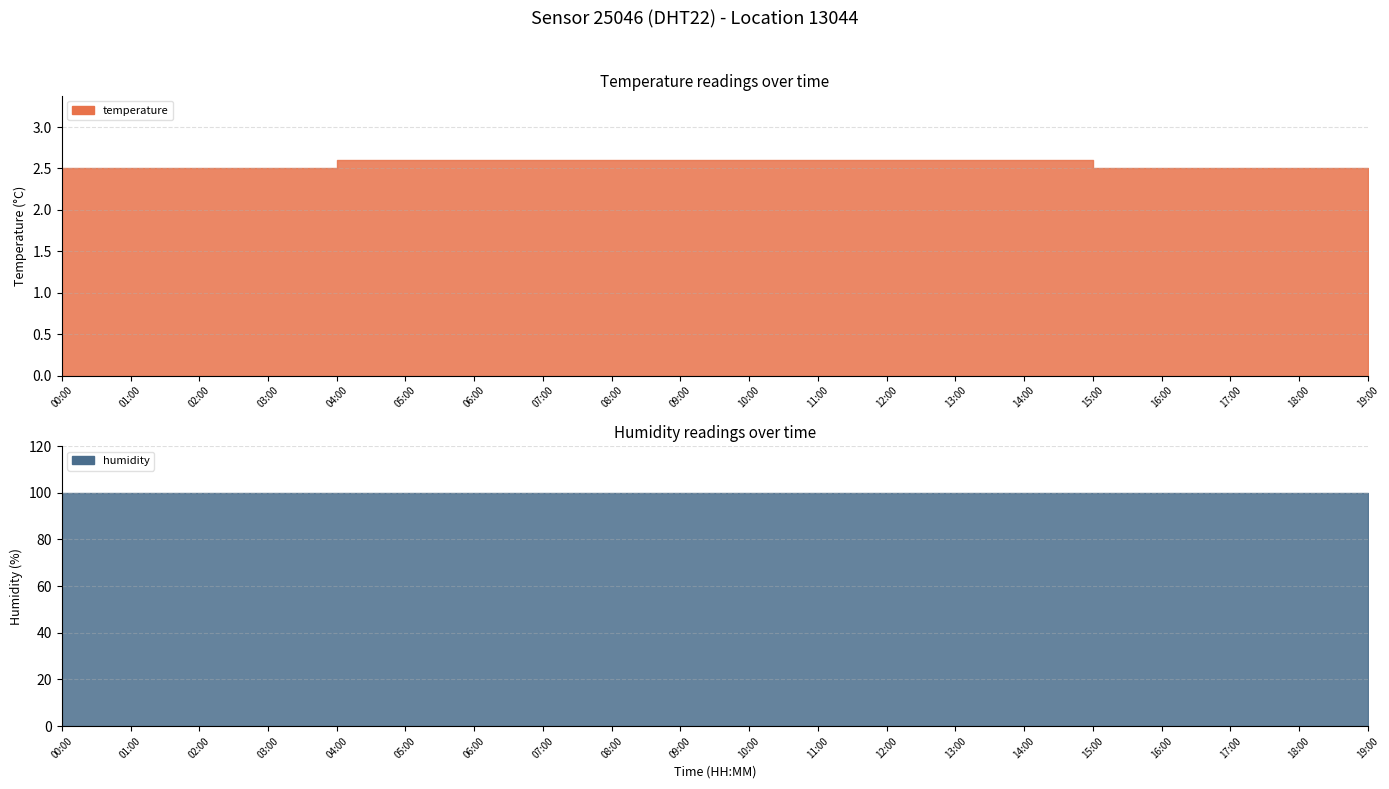

True or false: temperature and humidity cross at least once.

False